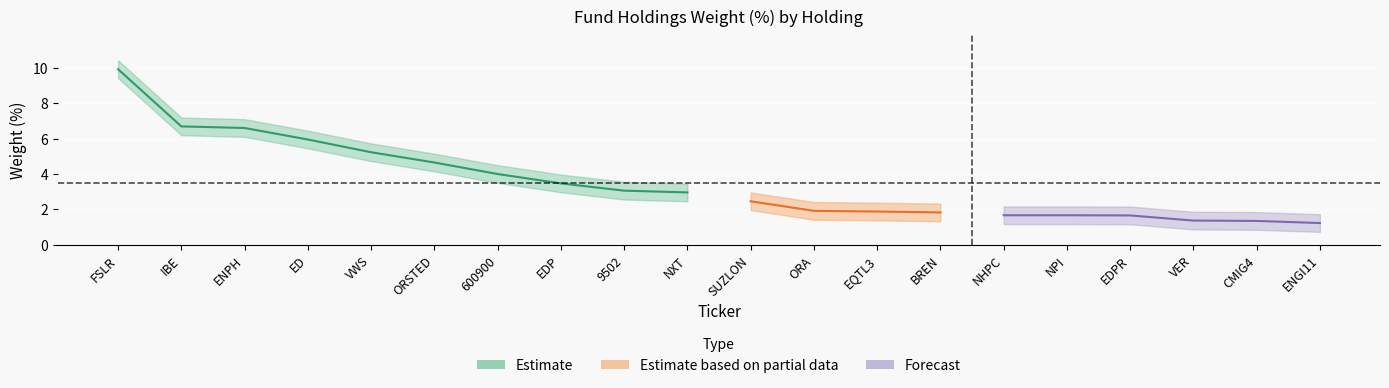

What is the spread (max minus min) of values at FSLR?

1.0